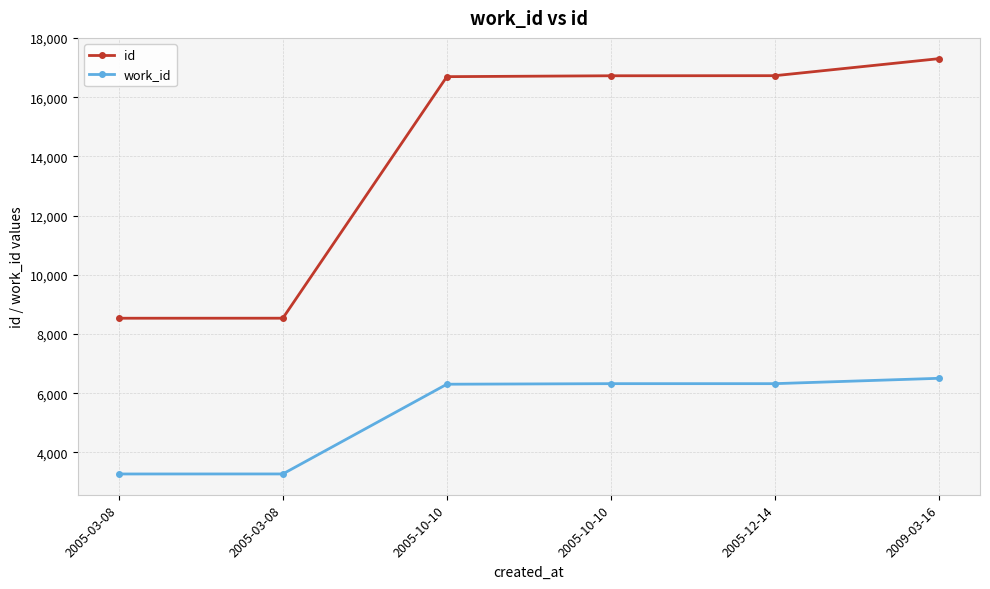

Reading left to right, transcribe all the data shown in this chart.

id: 2005-03-08=8534	2005-03-08=8535	2005-10-10=16694	2005-10-10=16724	2005-12-14=16727	2009-03-16=17302
work_id: 2005-03-08=3273	2005-03-08=3274	2005-10-10=6305	2005-10-10=6324	2005-12-14=6324	2009-03-16=6505